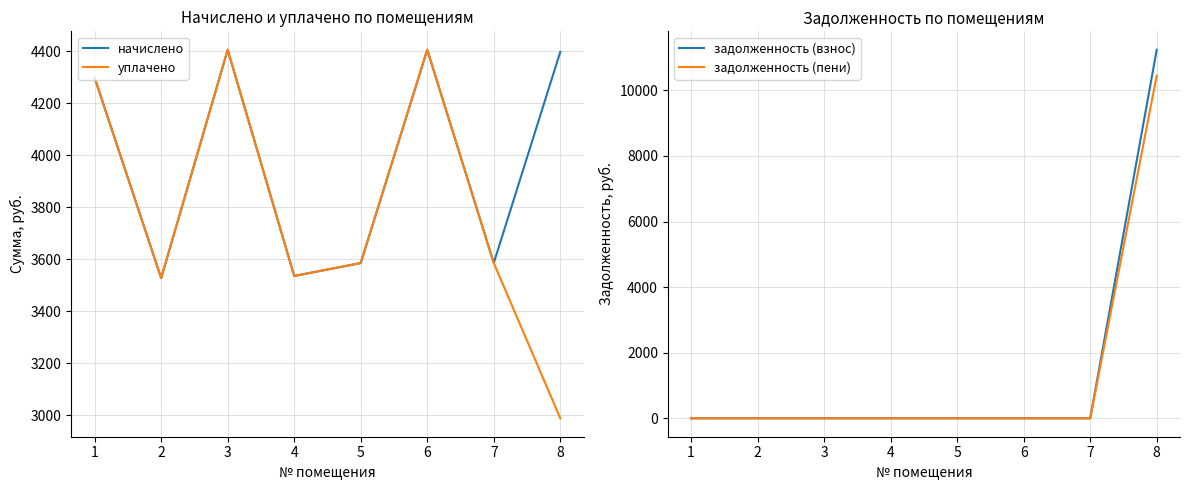

What is the approximate value of уплачено at 8?

2988.6